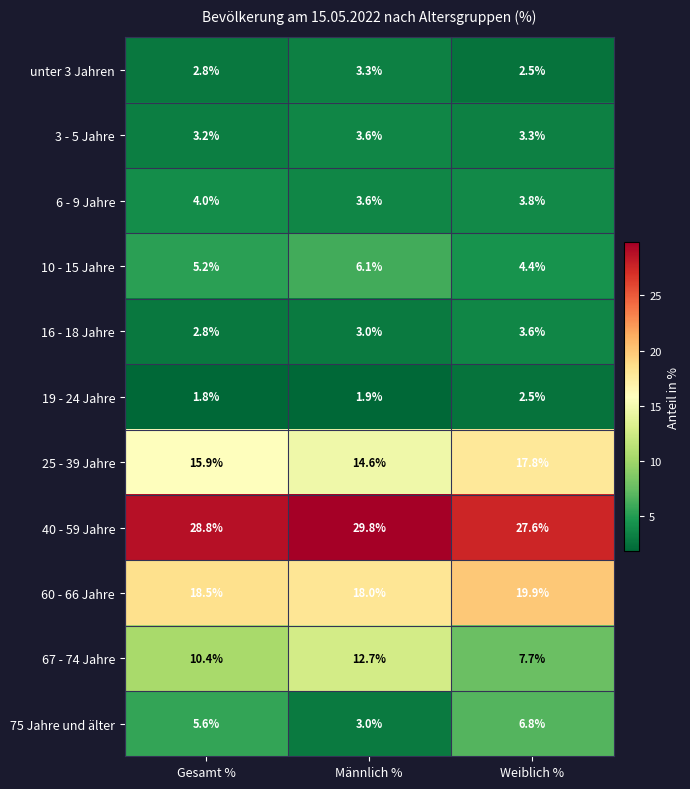

What is the sum of the 67 - 74 Jahre values at Weiblich % and Männlich %?

20.4